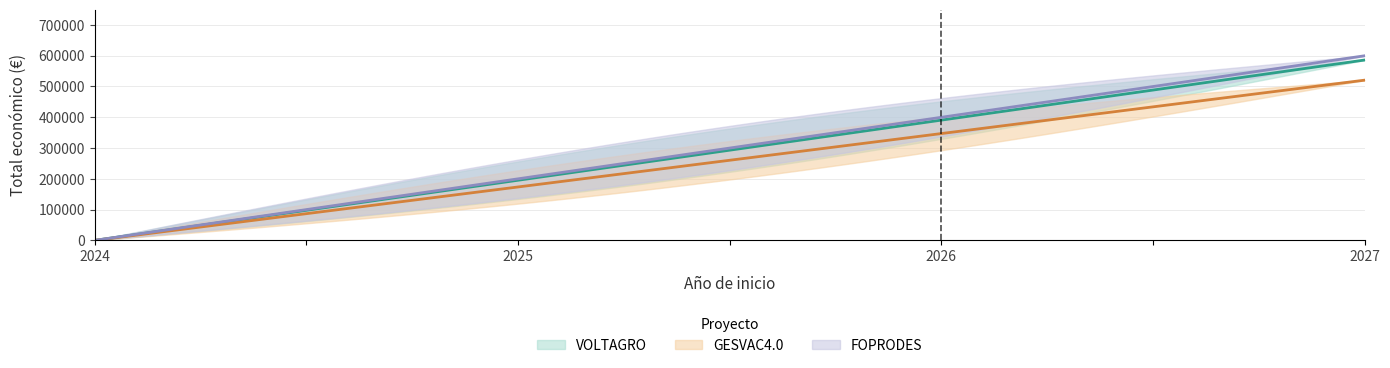

Which category has the lowest value in the Total económico series?

GESVAC4.0